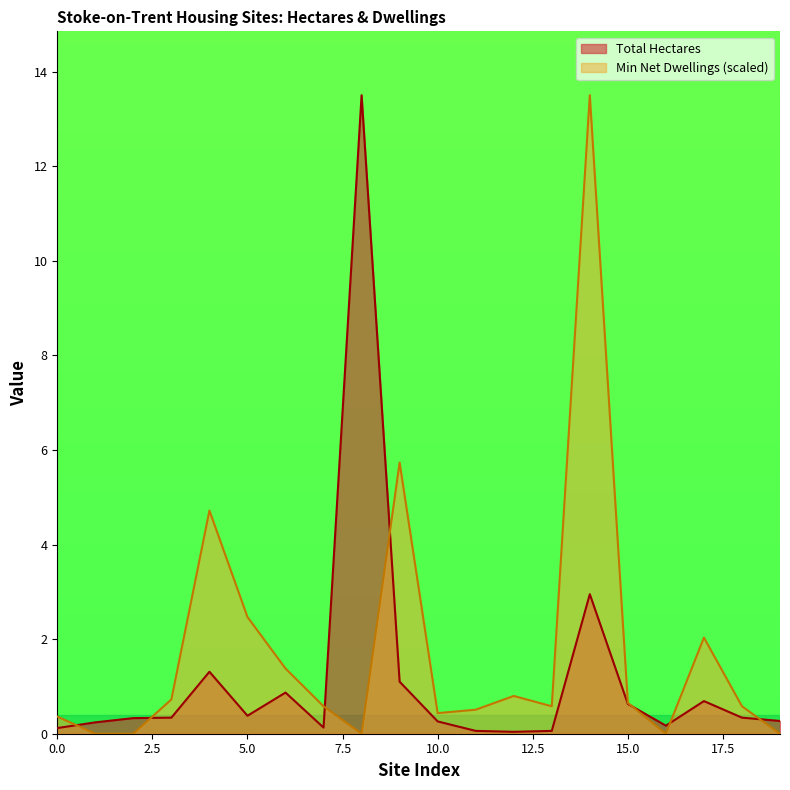

How many lines are shown in the chart?

2